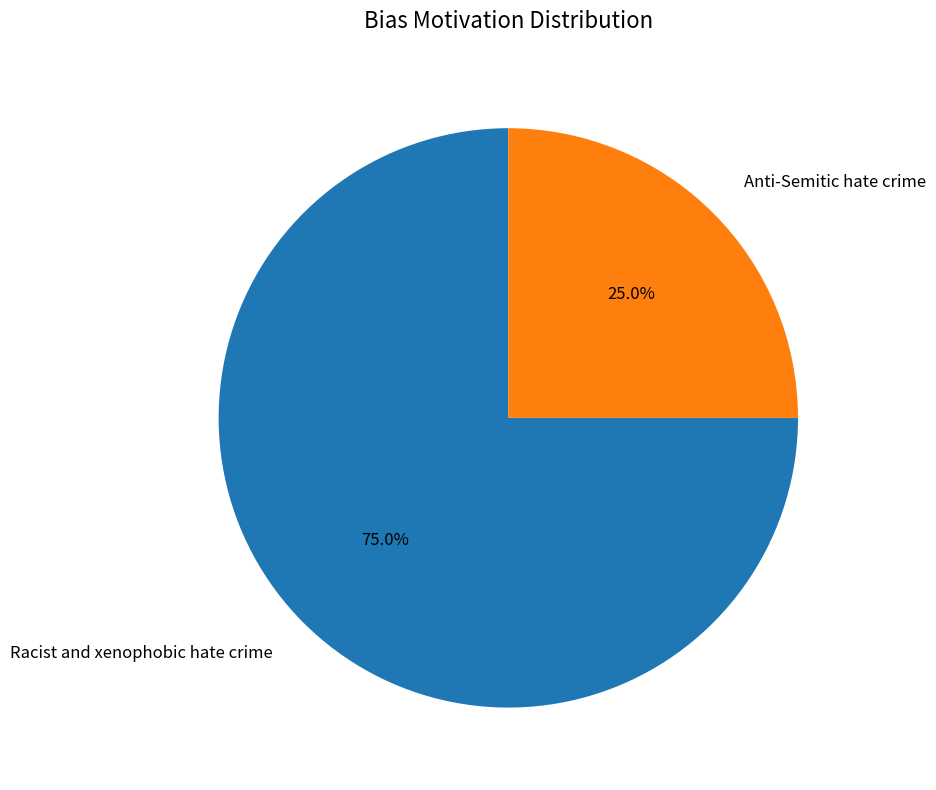

To the nearest percent, what portion does Racist and xenophobic hate crime represent?

75%